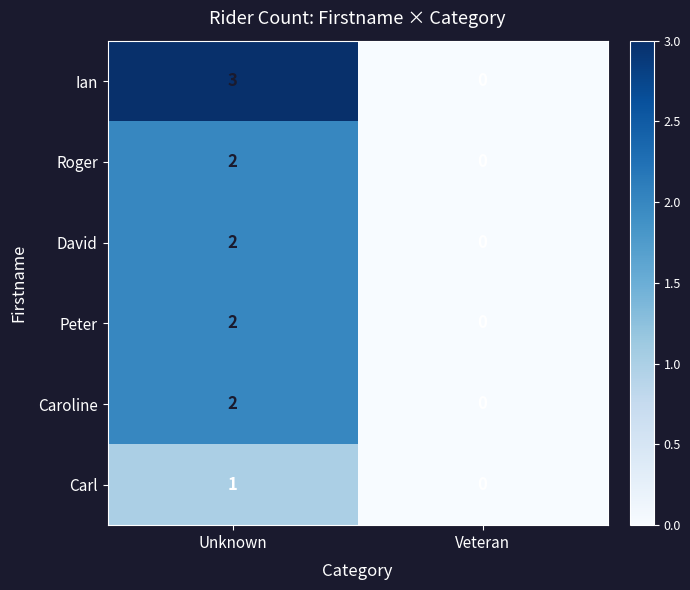

What is the sum of the Ian values at Veteran and Unknown?

3